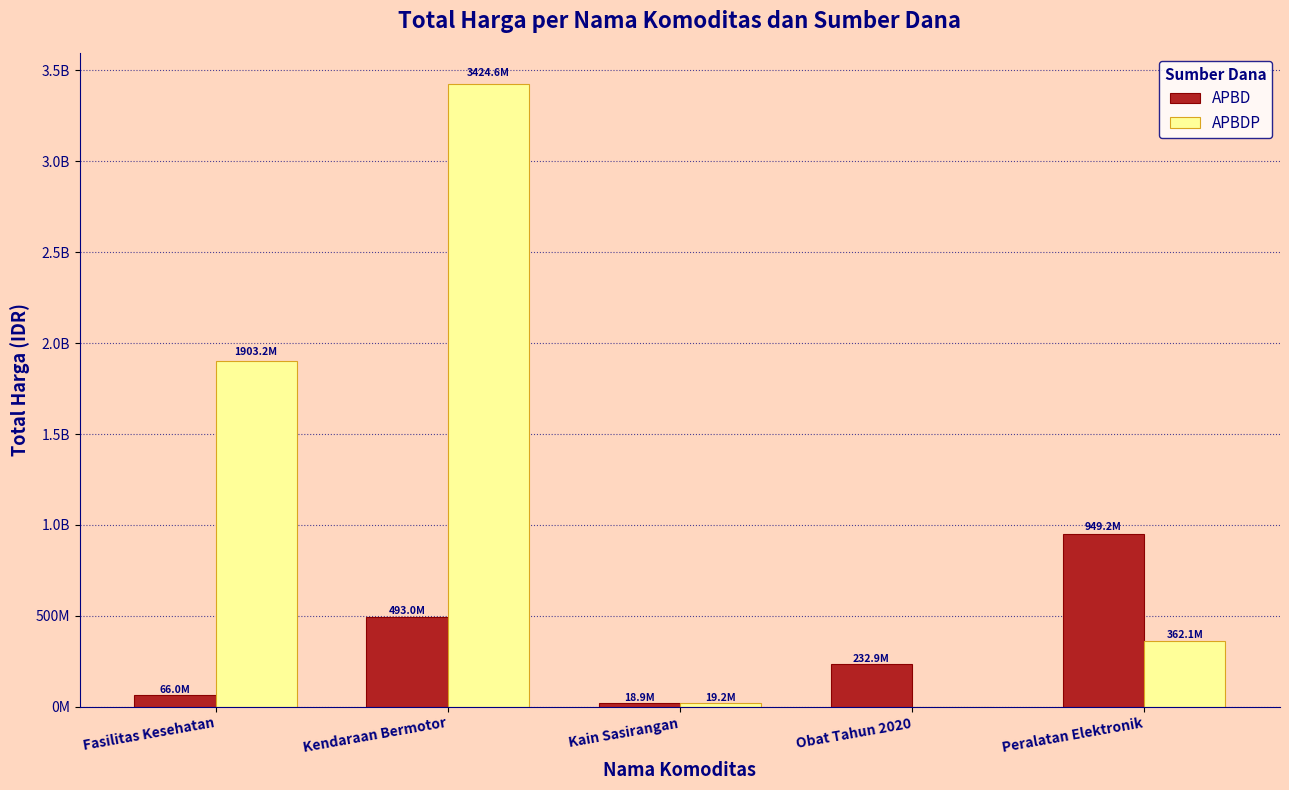

What is the total value across all series at Kain Sasirangan?

38075000